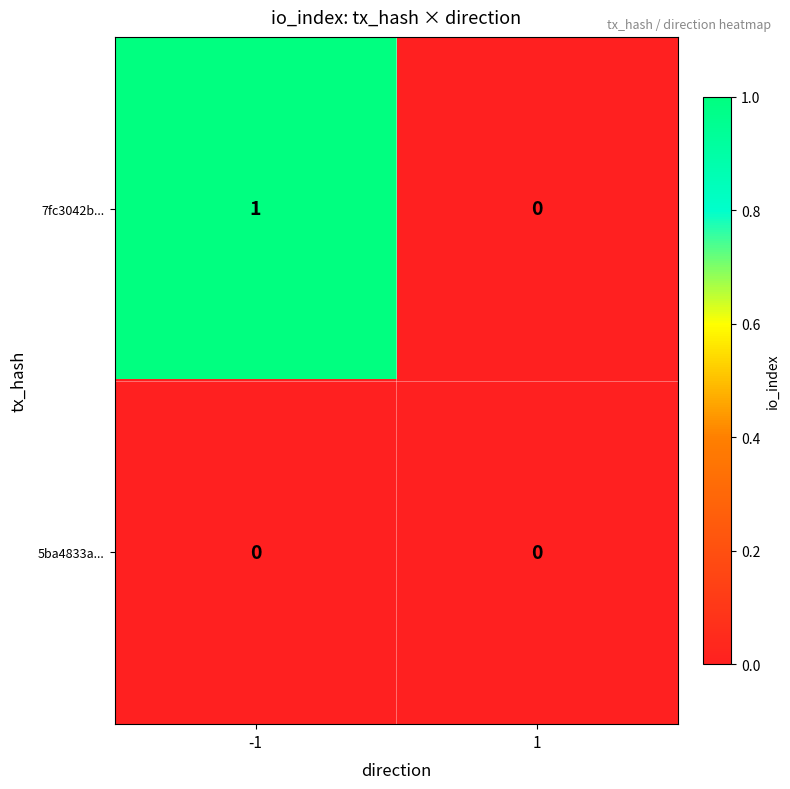

Between -1 and 1, which series saw the biggest shift?

7fc3042b...